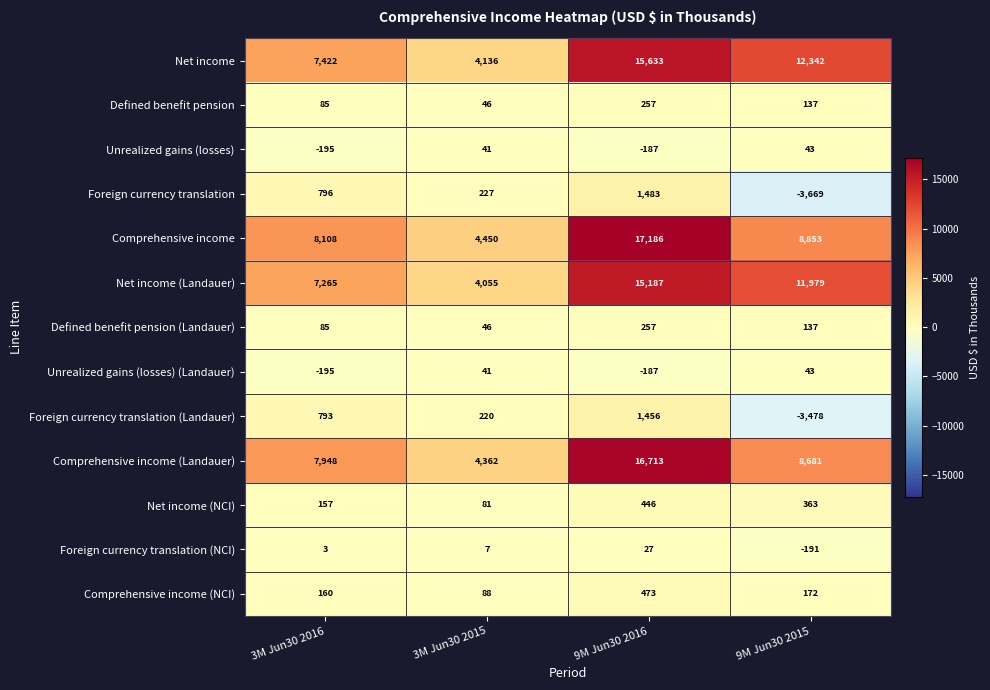

Count the number of categories in the chart.

4